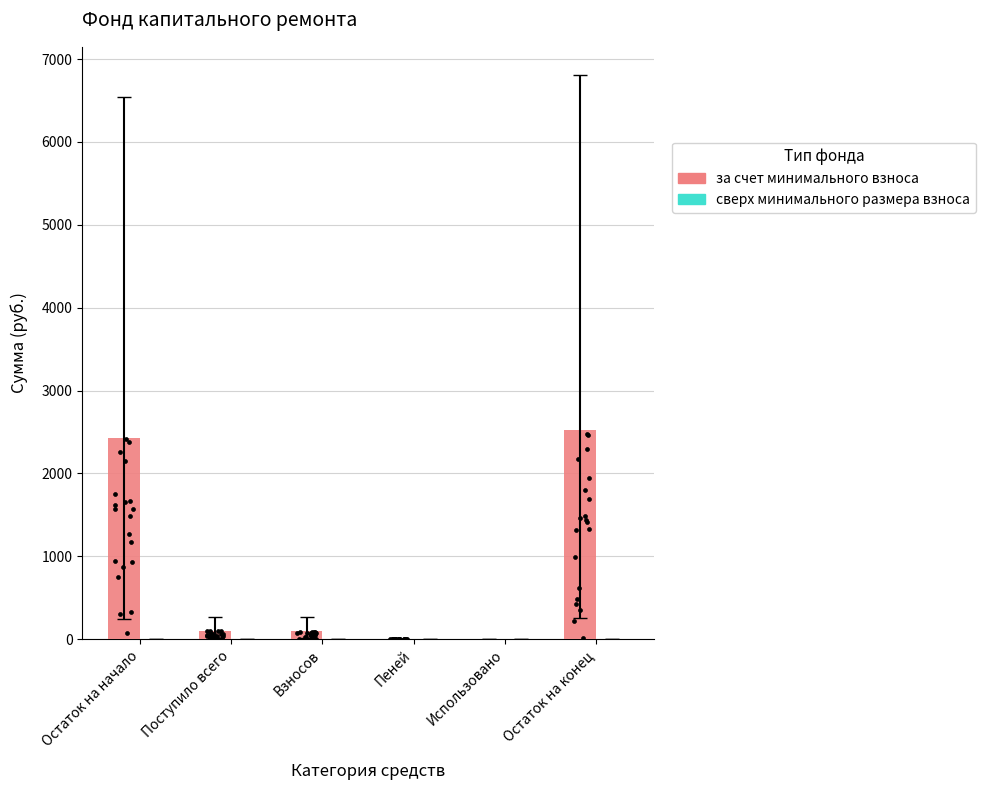

Which series contains the lowest Y value?

за счет минимального взноса